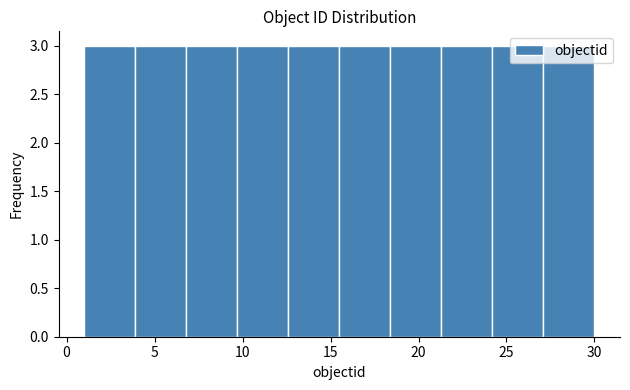

Reading left to right, transcribe this chart: for each bar, give the range it covers on the x-axis and its height. Neither the bar edges nor the heights are printed on the chart, so give them approximately, as read against the axes.

1.0 to 3.9: 3
3.9 to 6.8: 3
6.8 to 9.7: 3
9.7 to 12.6: 3
12.6 to 15.5: 3
15.5 to 18.4: 3
18.4 to 21.3: 3
21.3 to 24.2: 3
24.2 to 27.1: 3
27.1 to 30.0: 3